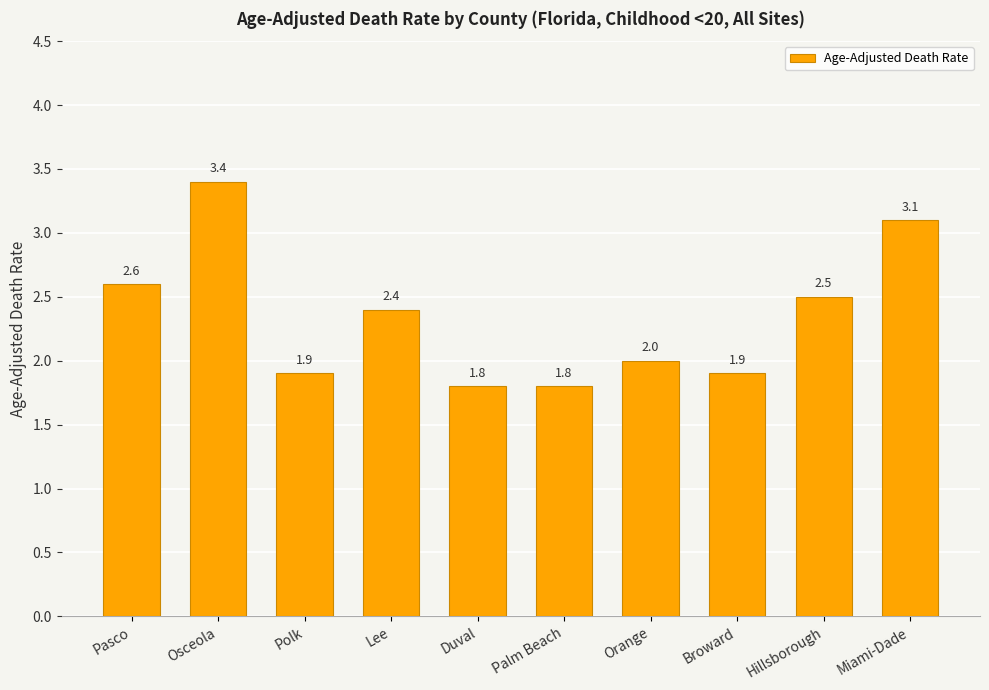

How many bars are there in total?

10